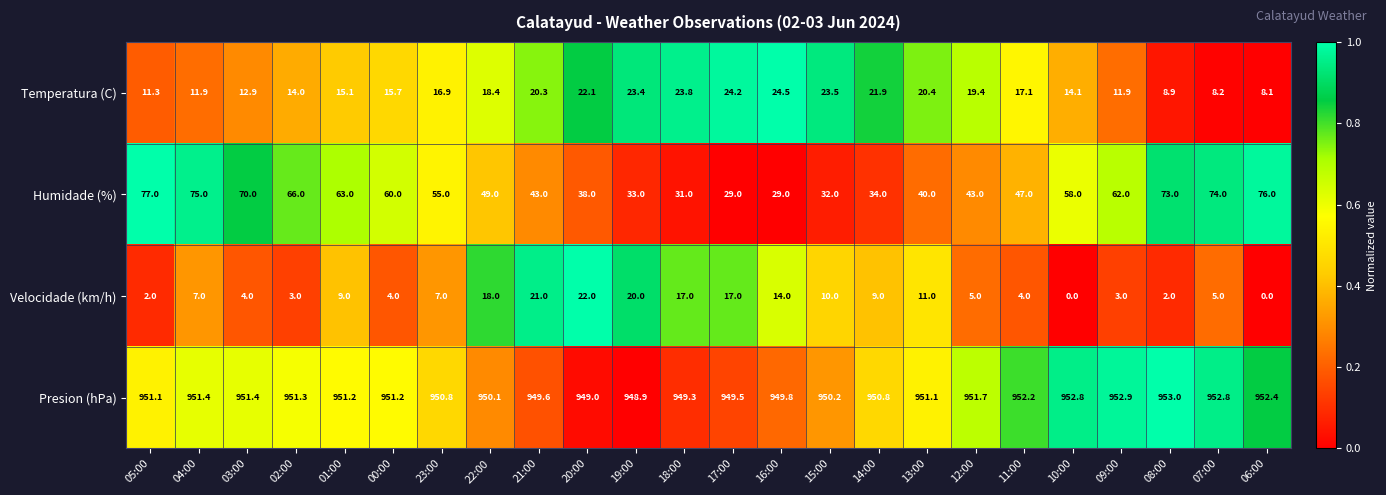

The Velocidade (km/h) series shows 0.9 at 08:00. True or false?

False